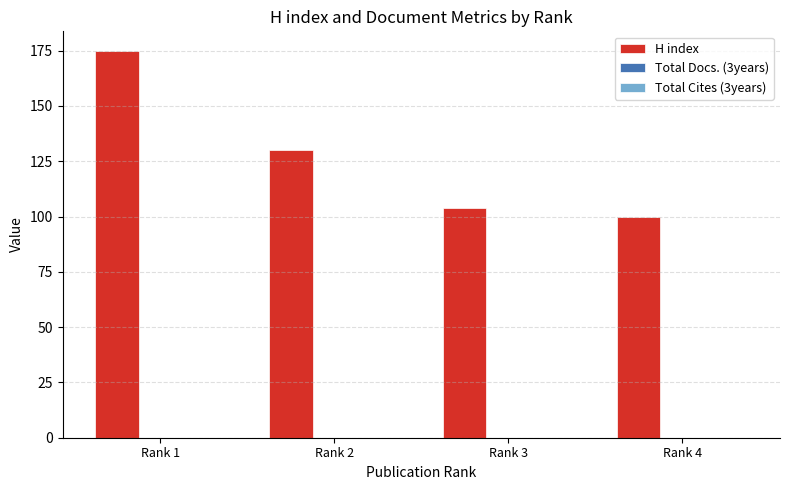

Does the chart contain any negative values?

No